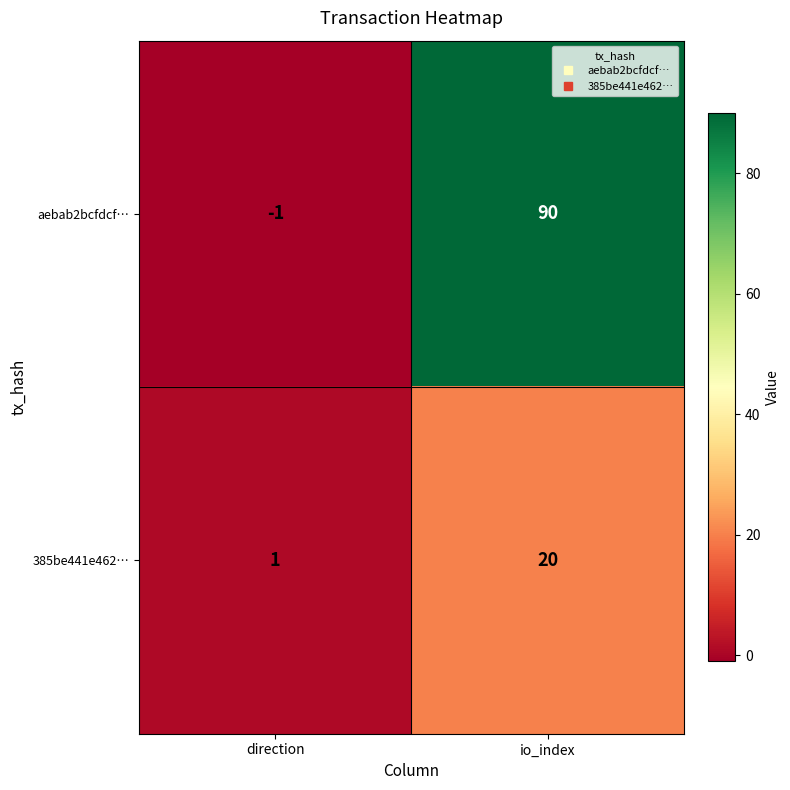

List the series in order of their overall mean, lowest first.

385be441e462…, aebab2bcfdcf…